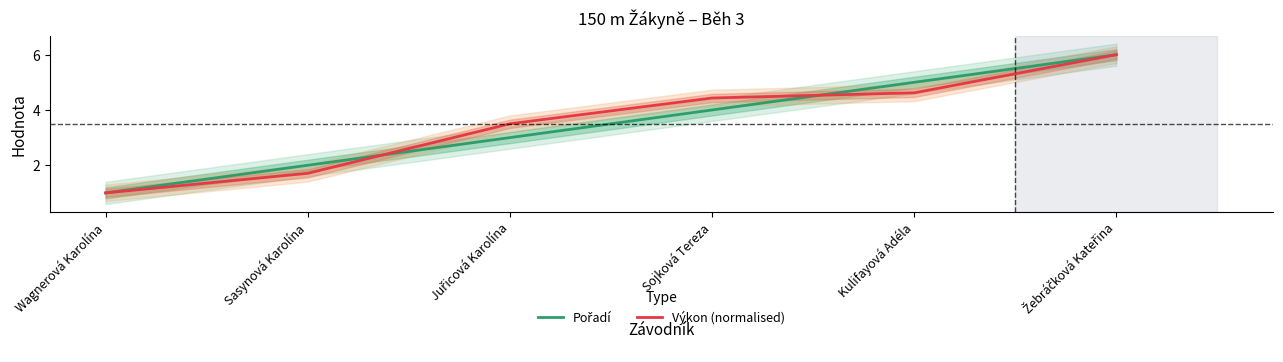

What is the greatest value displayed?

6.0